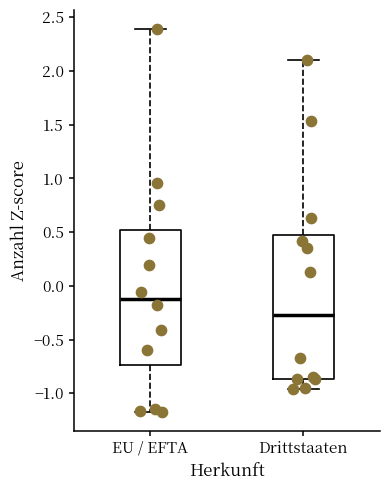

Reading left to right, transcribe this box plot: for each box, give where its median line is, the range the box spans, and where its two whiskers end, as read against the y-axis. The values are not printed on the chart, so give them approximately, as read against the axis.

EU / EFTA: median -0.10, box -0.75 to 0.50, whiskers -1.15 to 2.40
Drittstaaten: median -0.25, box -0.85 to 0.45, whiskers -0.95 to 2.10